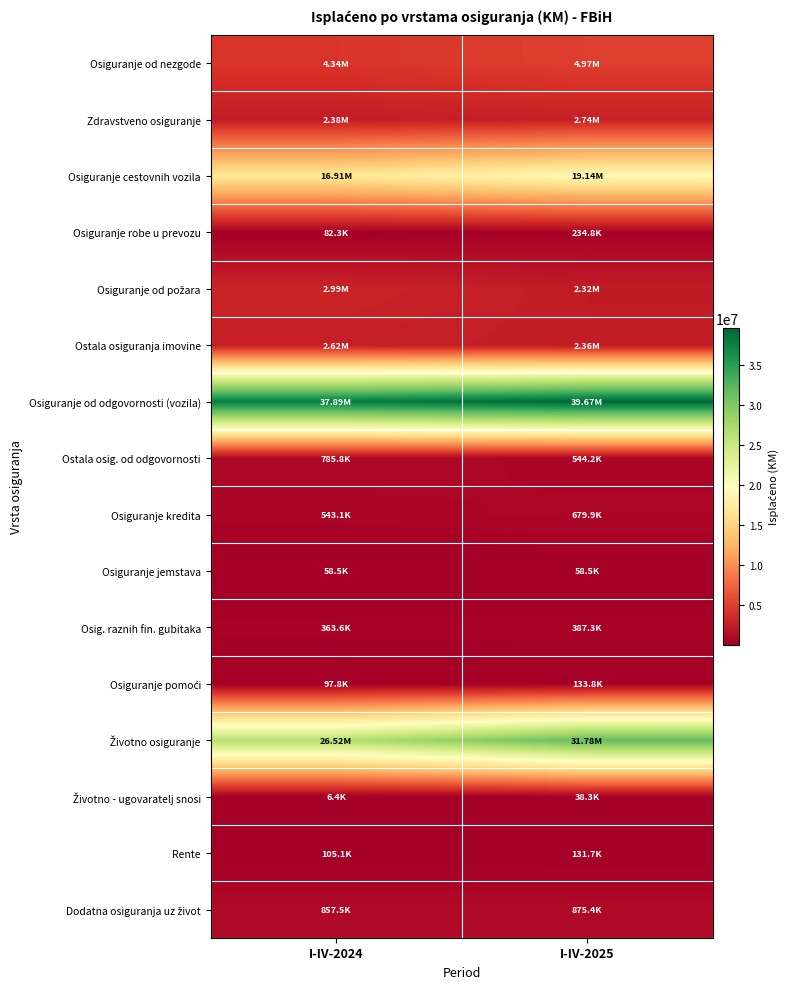

How many data points does each series have?

2